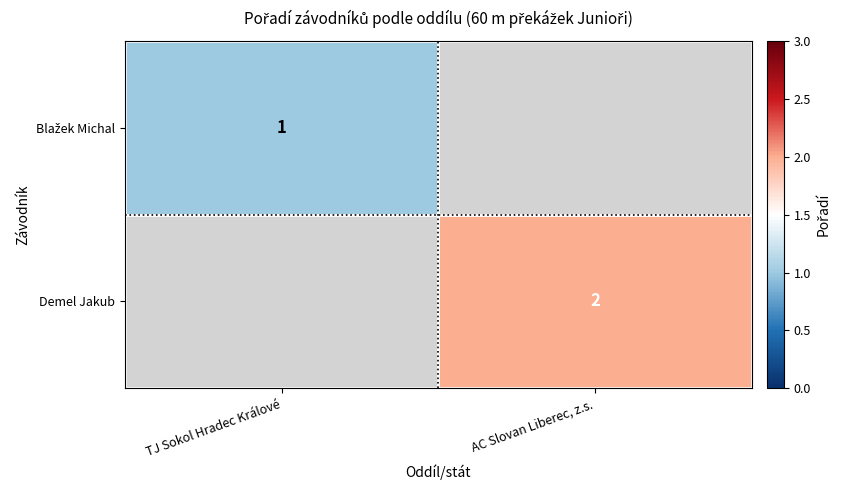

The Blažek Michal series shows 1.0 at TJ Sokol Hradec Králové. True or false?

True